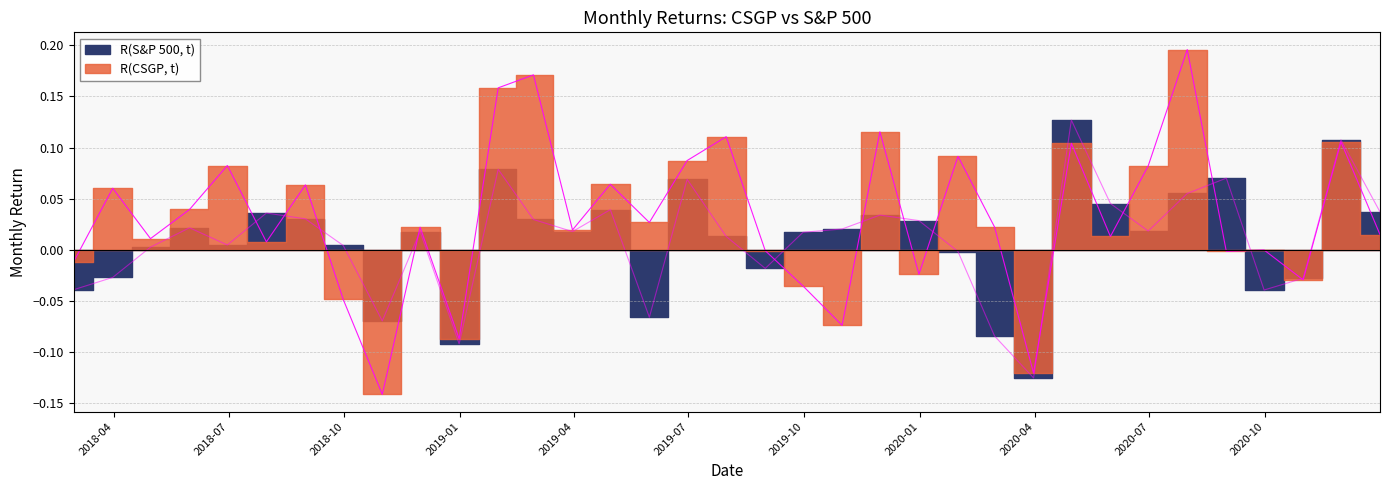

True or false: R(S&P 500, t) has more than 1 points higher than both neighbors.

True